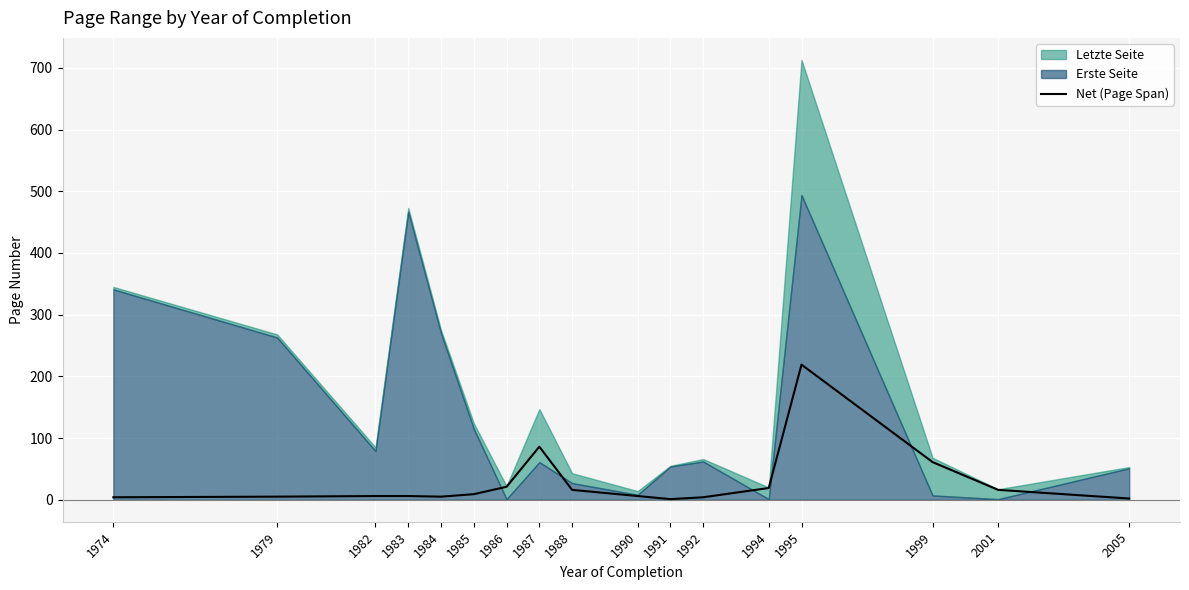

Which category has the highest value across all series?

1995